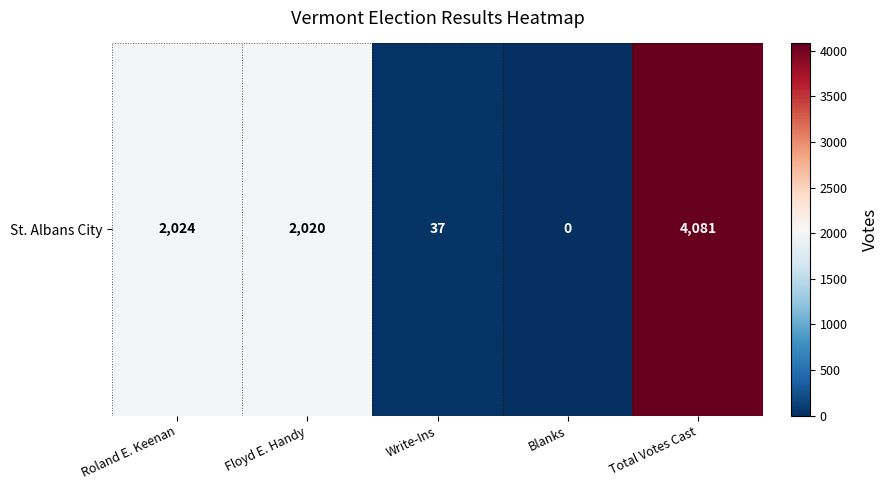

What is the difference between the maximum and minimum values?

4081